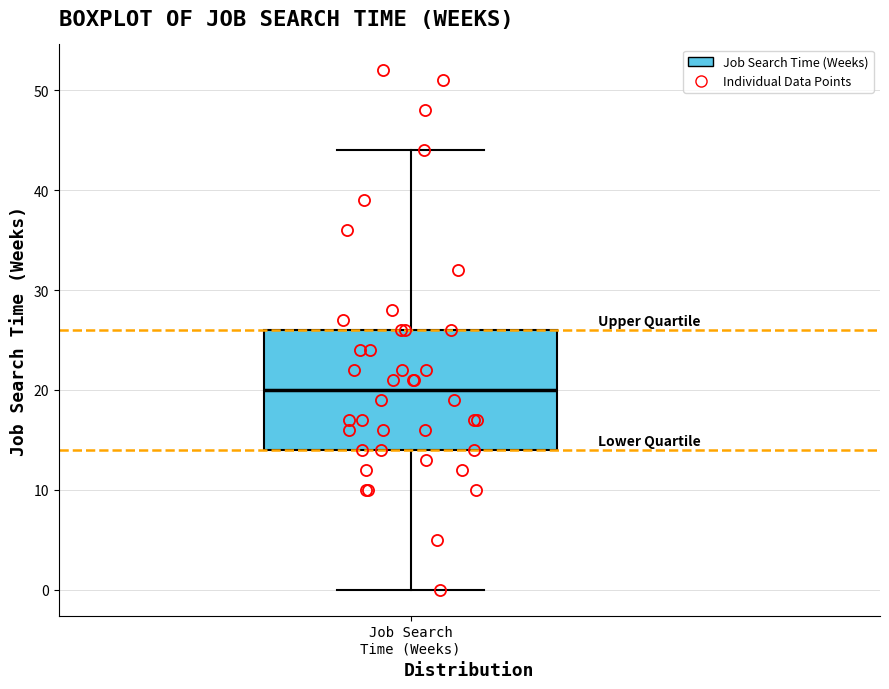

Where does the upper whisker of the box for Job Search Time (Weeks) end on the y-axis? The values are not printed on the chart, so give them approximately, as read against the axis.

44